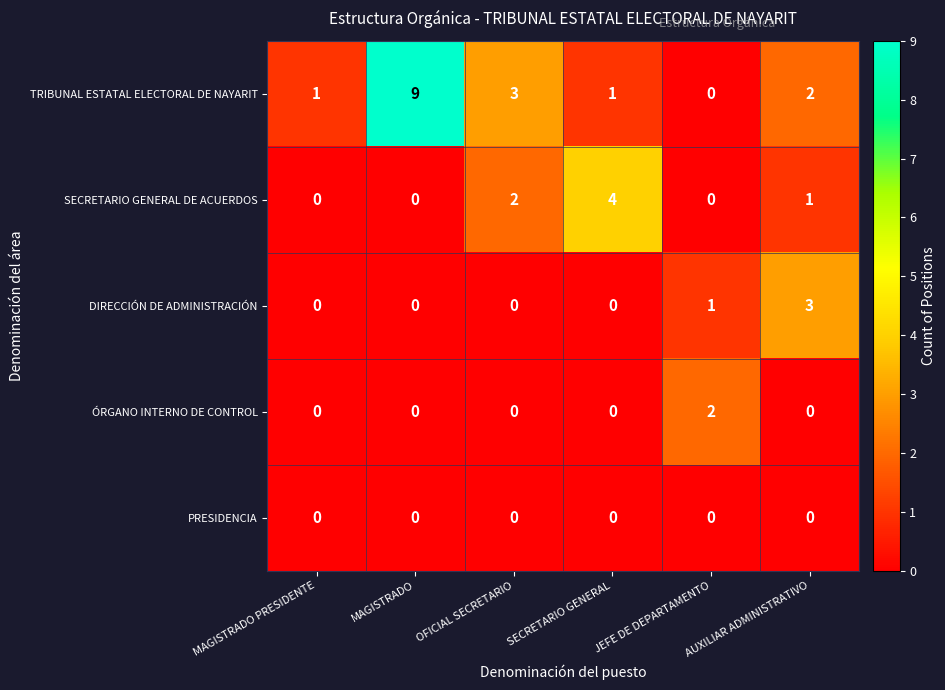

What is the spread (max minus min) of values at MAGISTRADO?

9